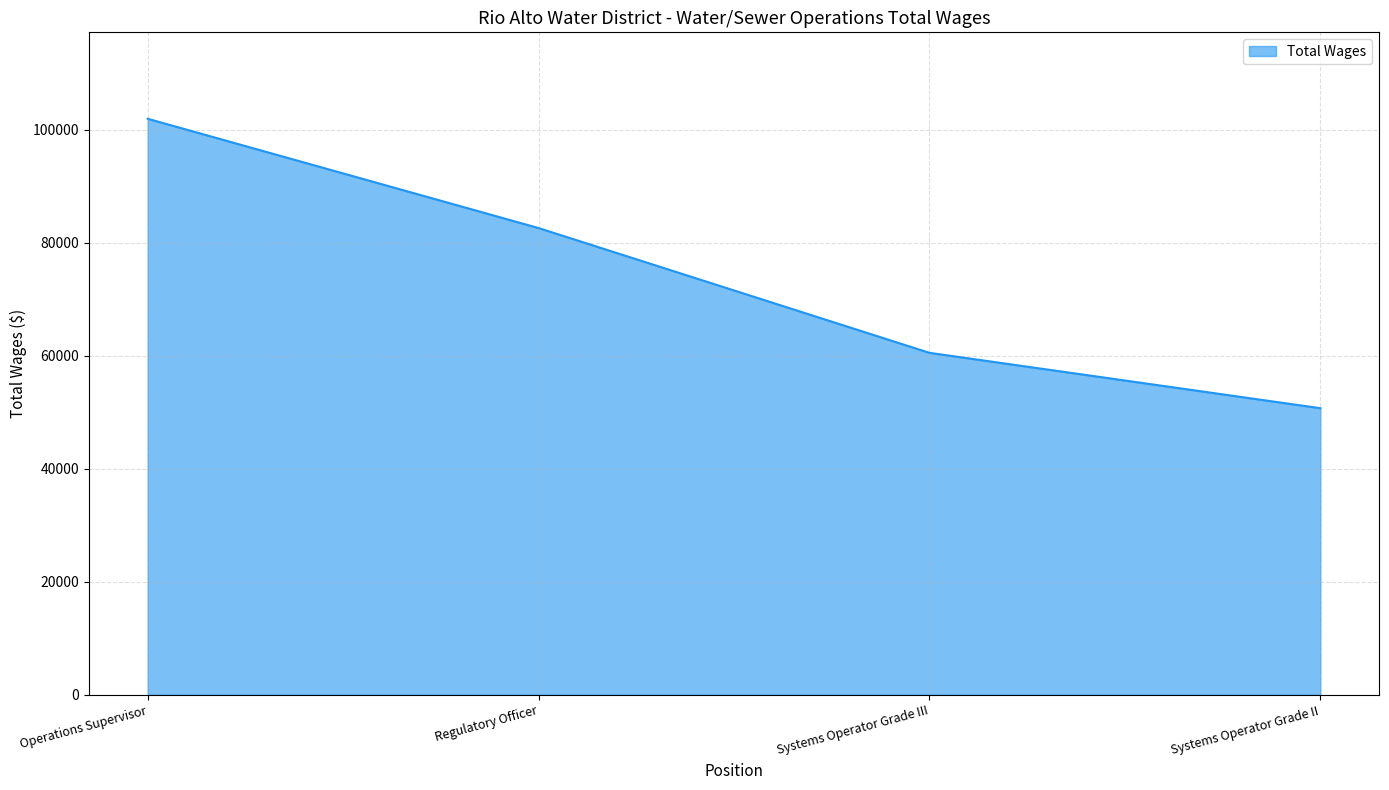

What is the difference between the values at Systems Operator Grade III and Regulatory Officer?

22081